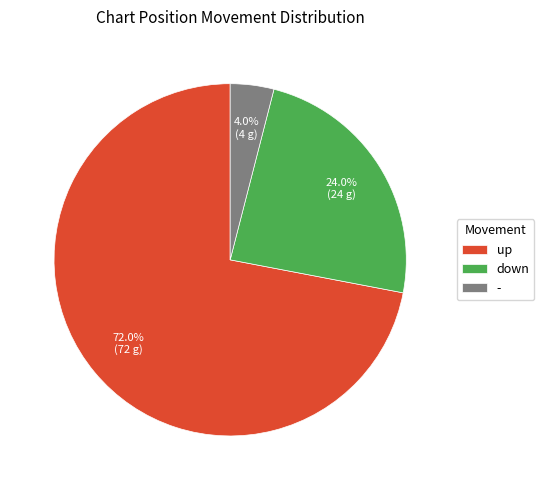

To the nearest percent, what percentage of the pie is down?

24%